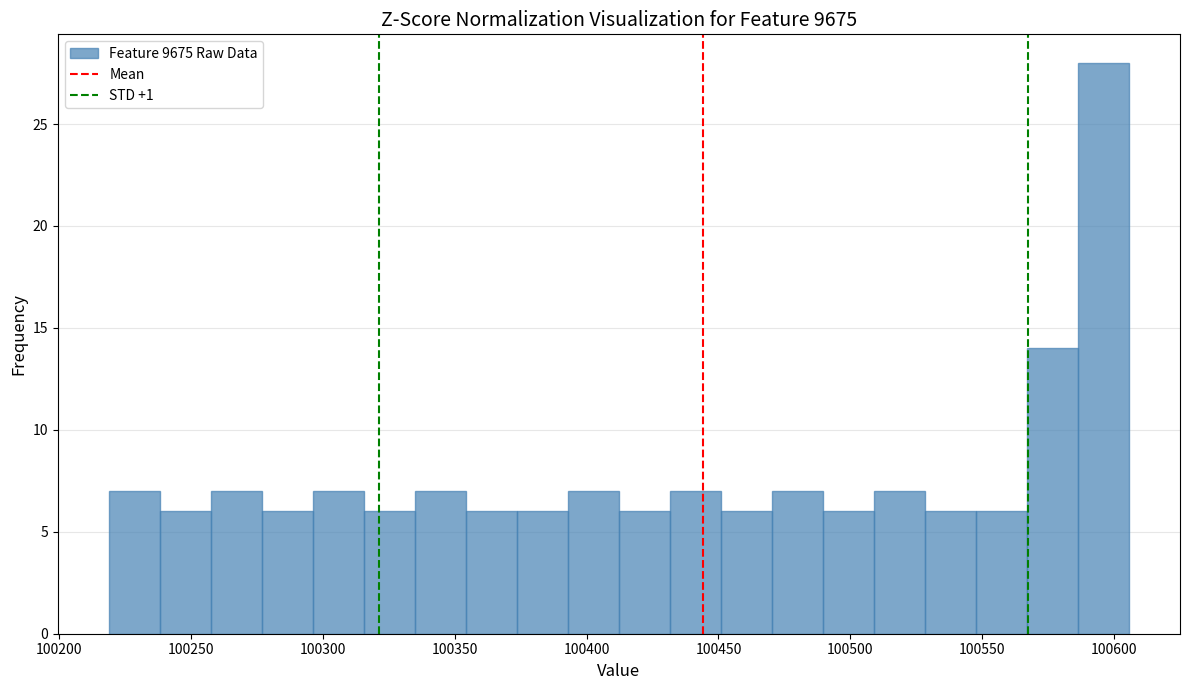

Around what value on the x-axis is the tallest bar? Give the approximate position of its centre, as read against the axis.

100595